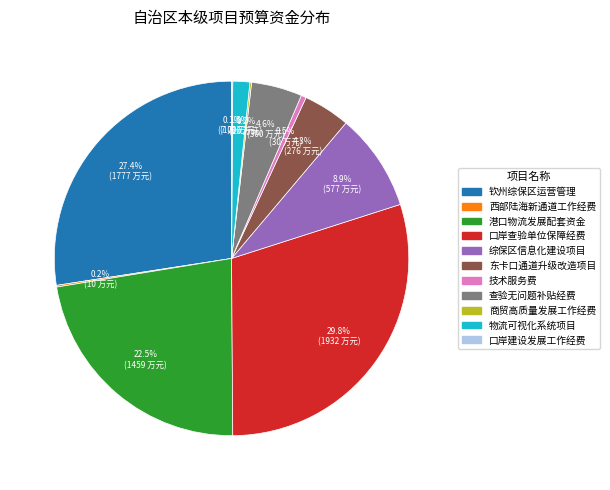

Does any single category account for the majority?

No